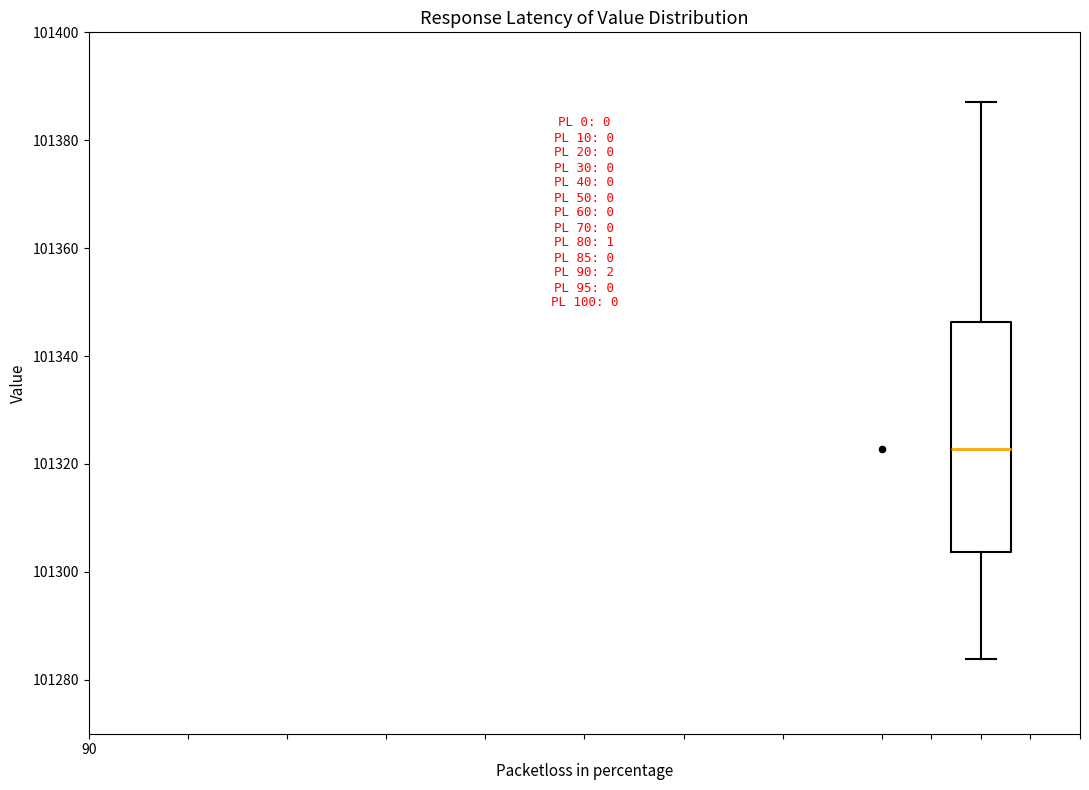

Read this box plot against the y-axis: the position of the median line, the range covered by the box, and the ends of both whiskers. The values are not printed on the chart, so give them approximately, as read against the axis.

median 101322, box 101304 to 101346, whiskers 101284 to 101388